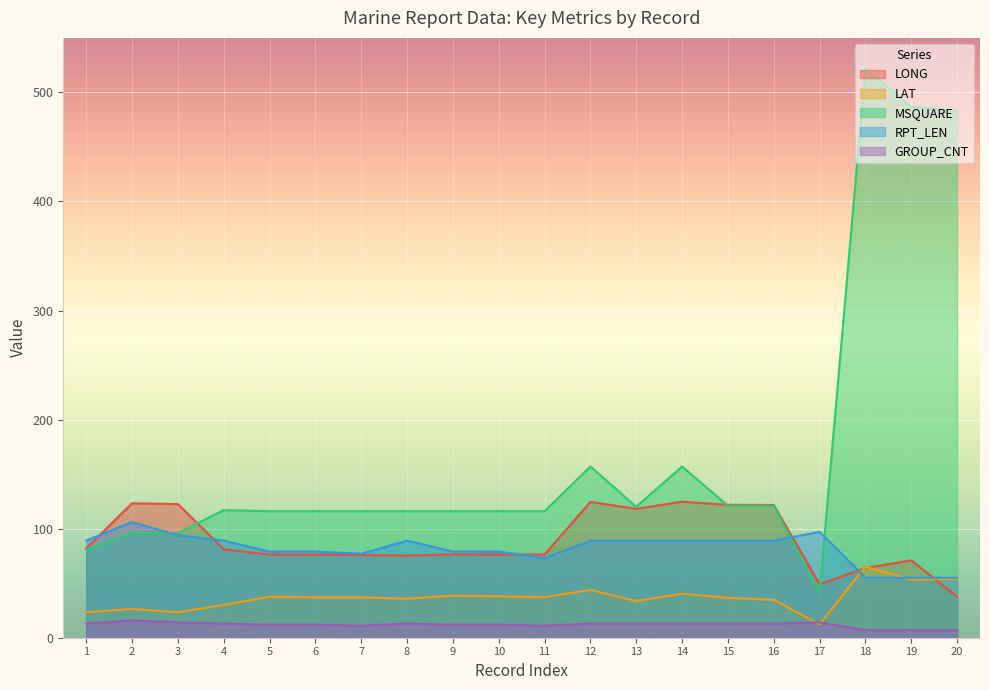

True or false: RPT_LEN and GROUP_CNT cross at least once.

False